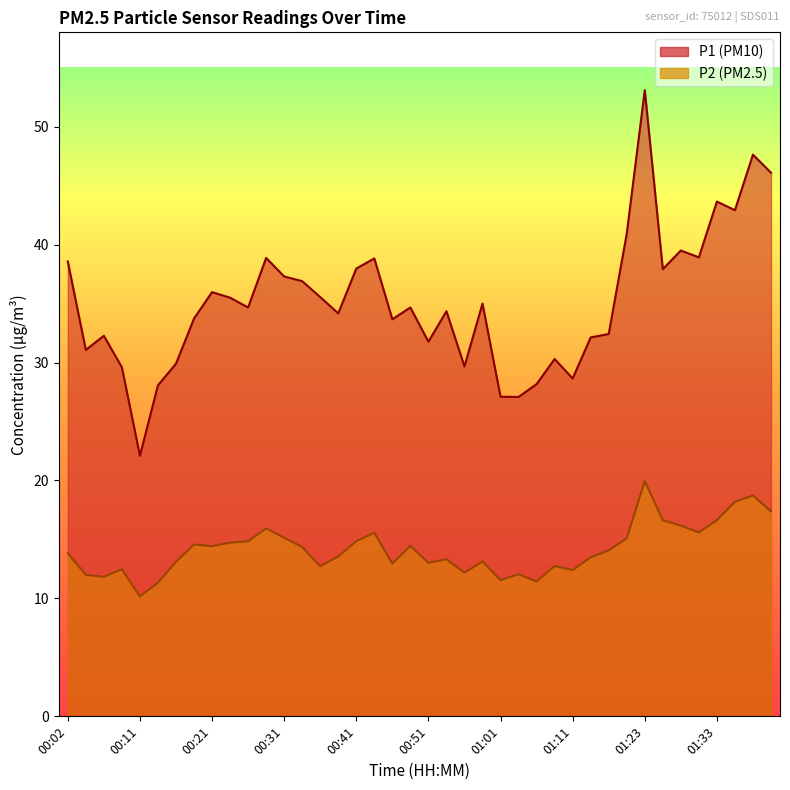

Rank the categories by P2 value from highest to lowest.

01:23, 01:38, 01:36, 01:41, 01:26, 01:33, 01:28, 00:28, 01:31, 00:43, 00:31, 01:18, 00:26, 00:41, 00:24, 00:19, 00:48, 00:21, 00:33, 01:16, 00:02, 00:38, 01:13, 00:53, 00:58, 00:16, 00:51, 00:46, 01:08, 00:36, 00:09, 01:11, 00:56, 01:03, 00:04, 00:07, 01:01, 01:06, 00:14, 00:11